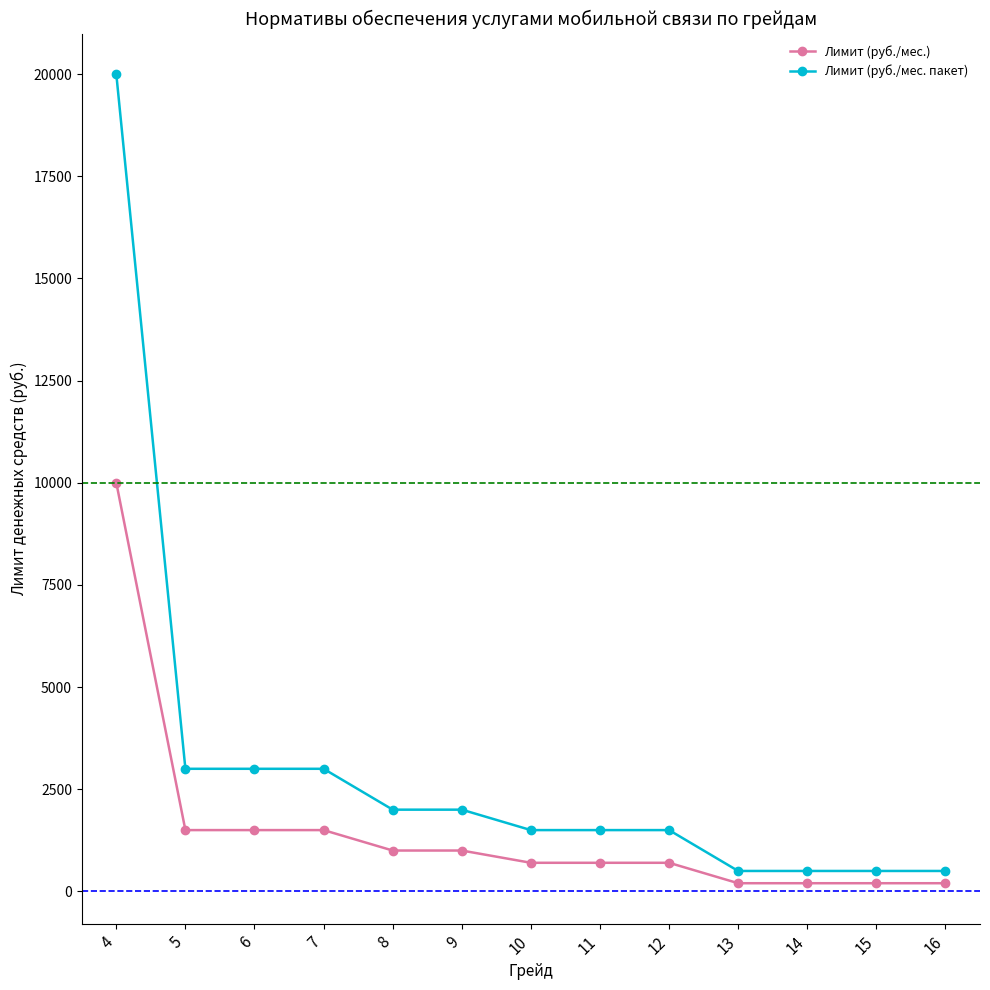

At which label does Лимит (руб./мес. пакет) first exceed 1500?

4